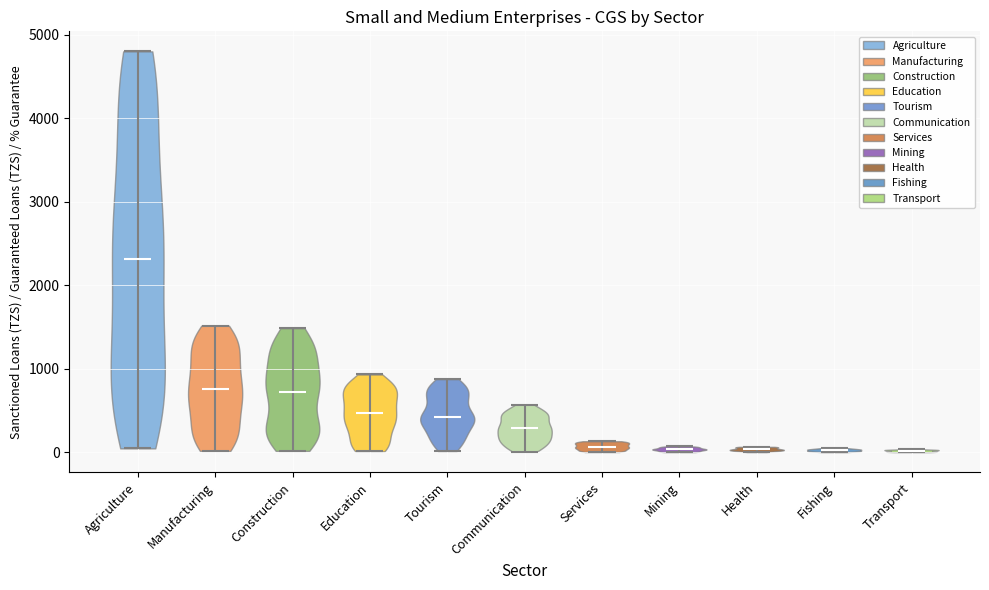

What is the lowest point the violin for Transport reaches on the y-axis? The values are not printed on the chart, so give them approximately, as read against the axis.

0